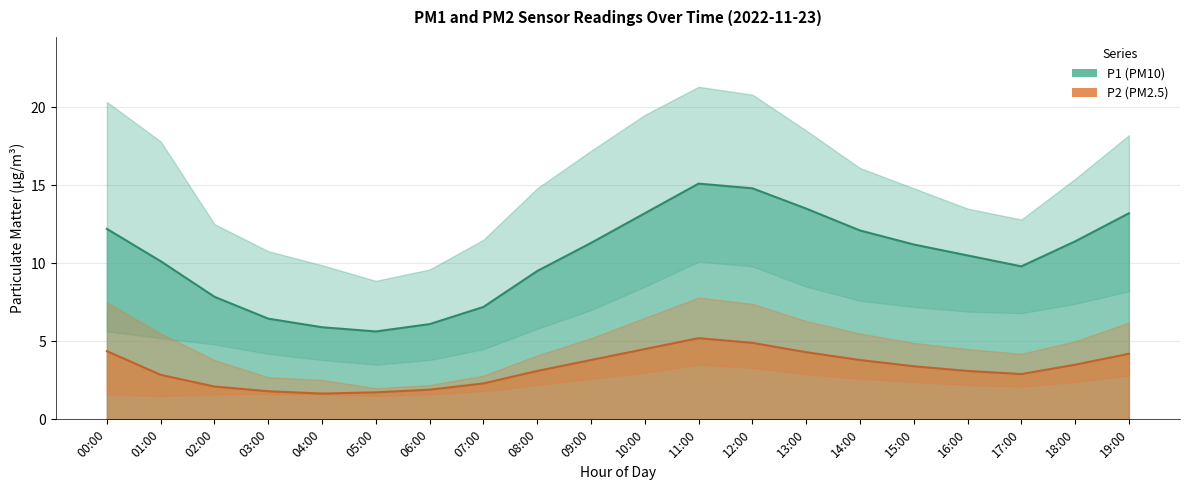

True or false: P1 (PM10) has a value of 7.2 at 07:00.

True